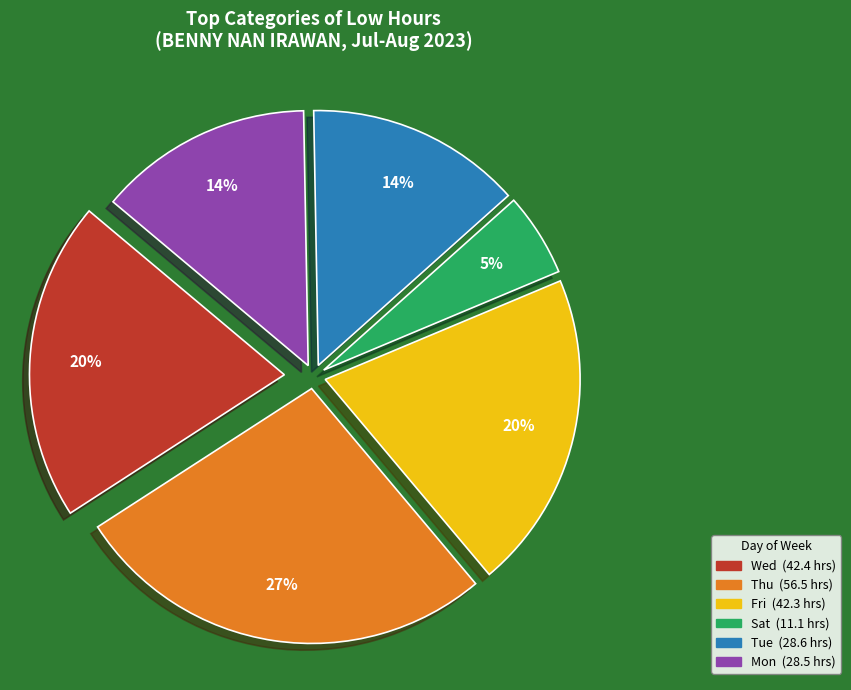

To the nearest percent, what is the average slice percentage?

17%